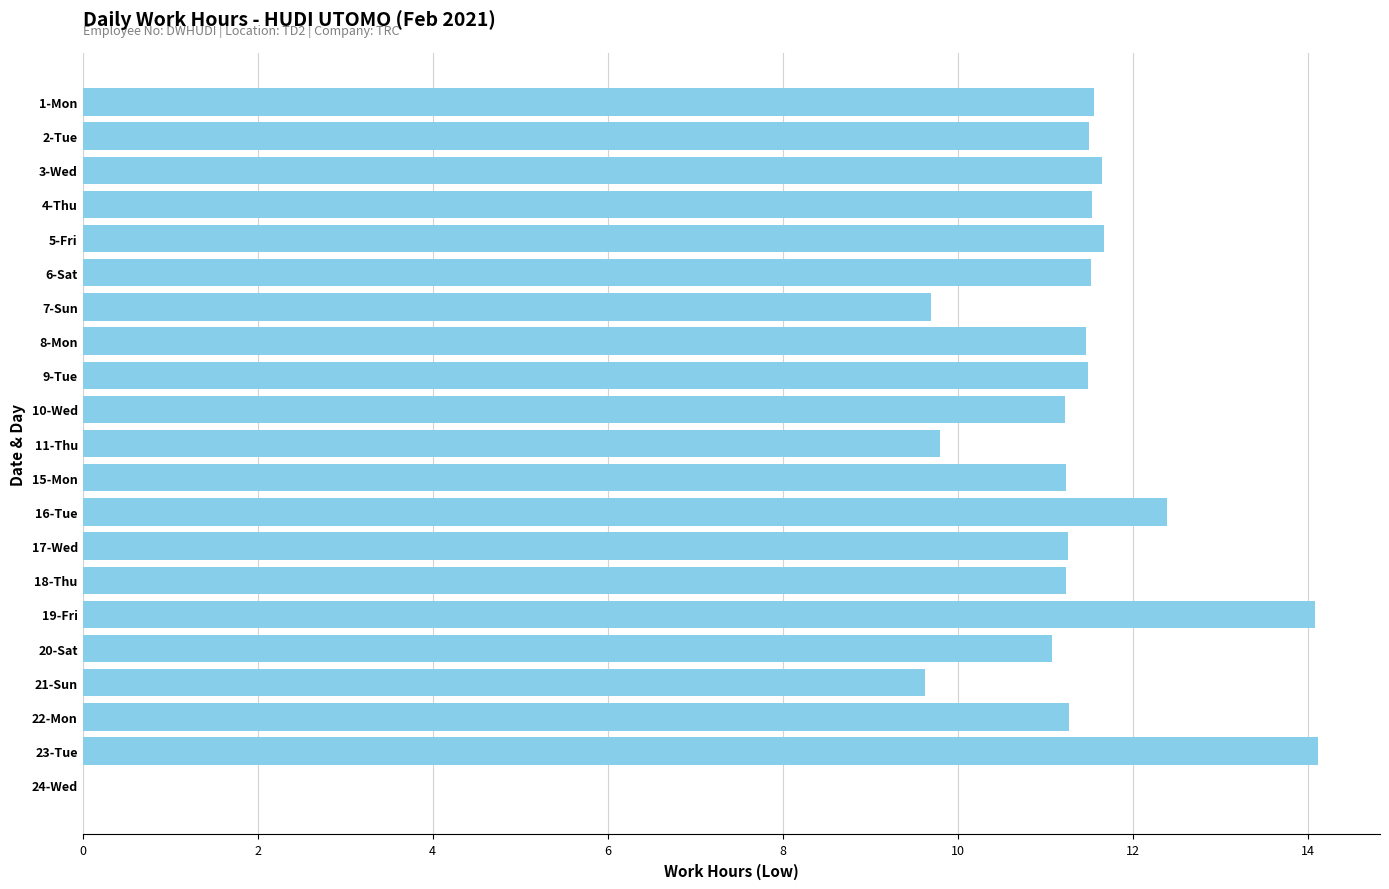

Approximately how many times larger is the value at 2-Tue compared to 18-Thu?

1.0